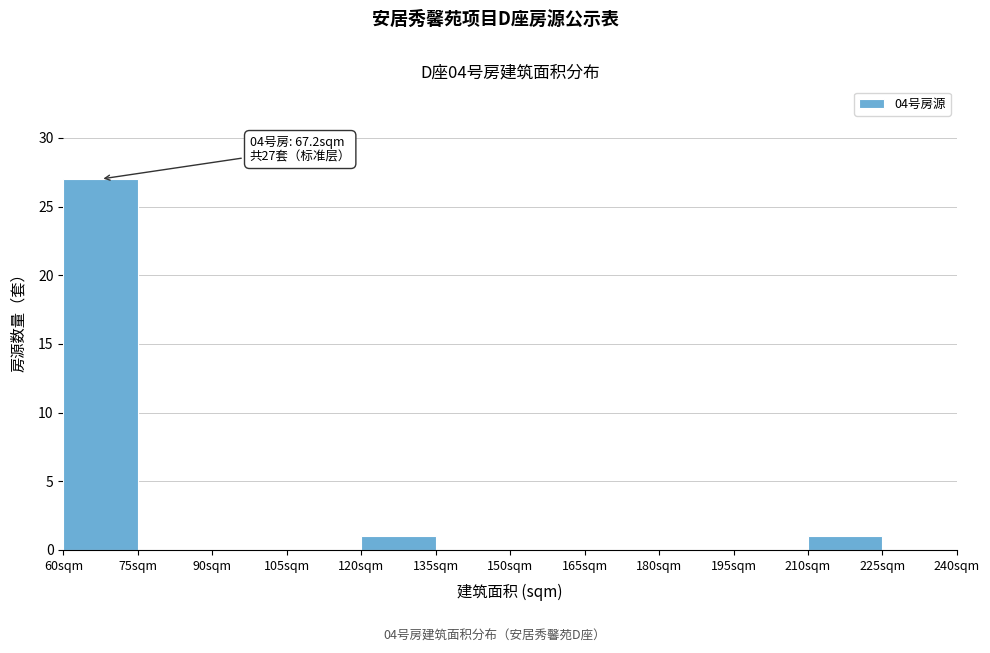

Over which range of the x-axis is the bar tallest?

60 to 75